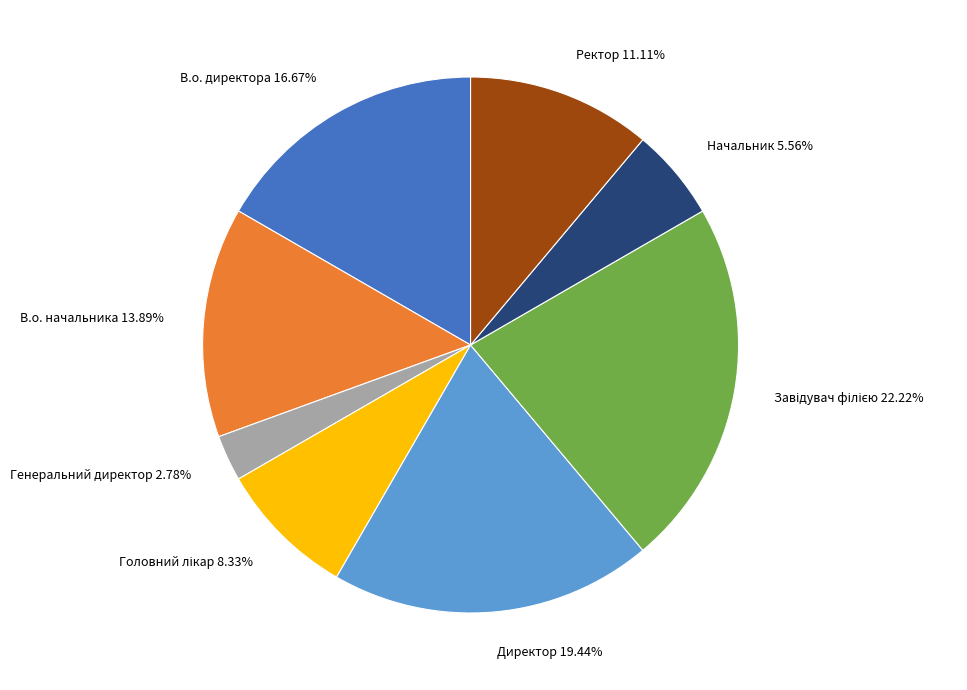

Does any single category account for the majority?

No